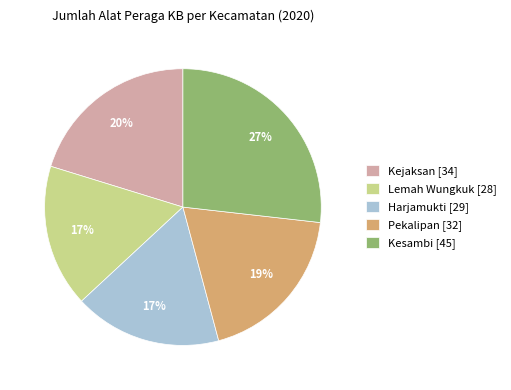

Which slice is the largest?

Kesambi